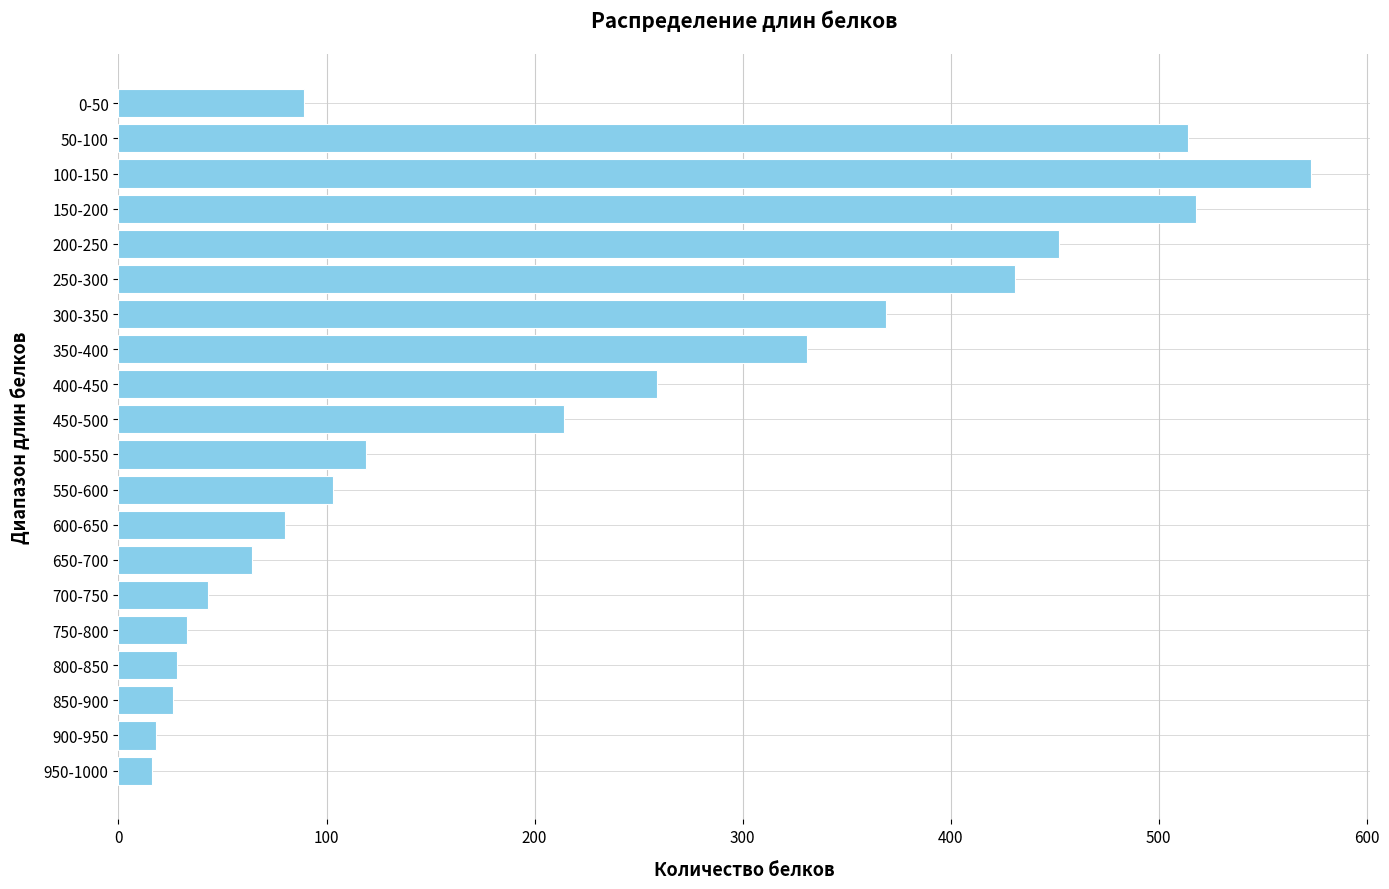

True or false: the data shows 80 at 600-650.

True